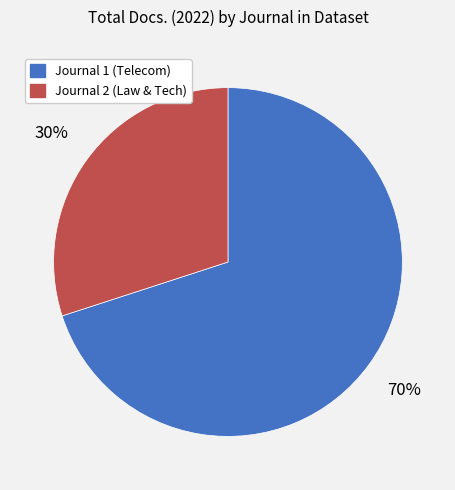

Is the sum of Journal 1 (Telecom) and Journal 2 (Law & Tech) greater than half?

Yes